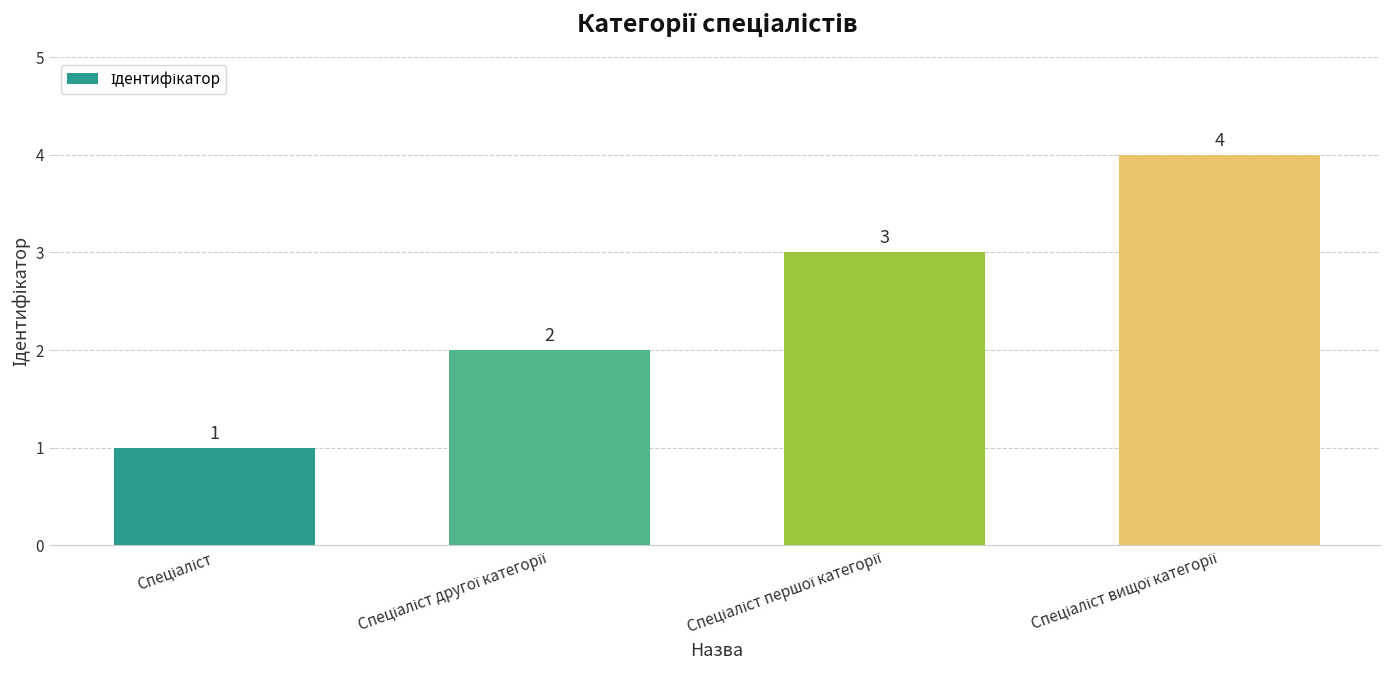

What is the maximum value shown in the chart?

4